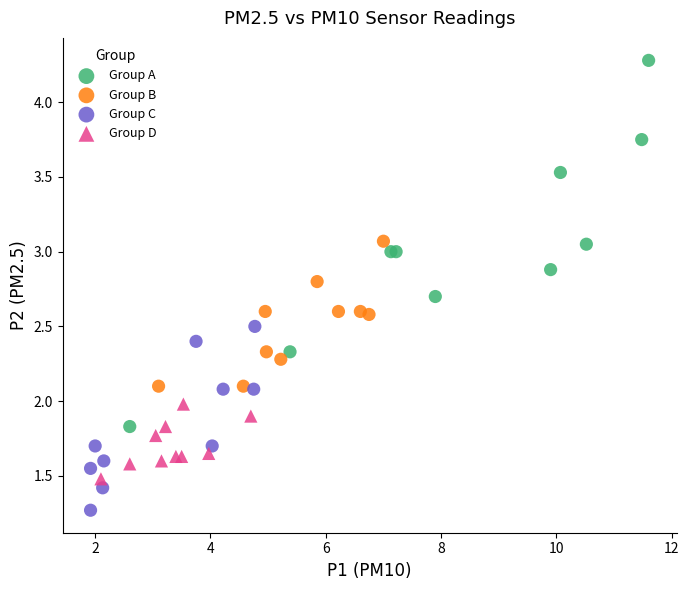

Which series reaches the maximum Y coordinate?

Group A